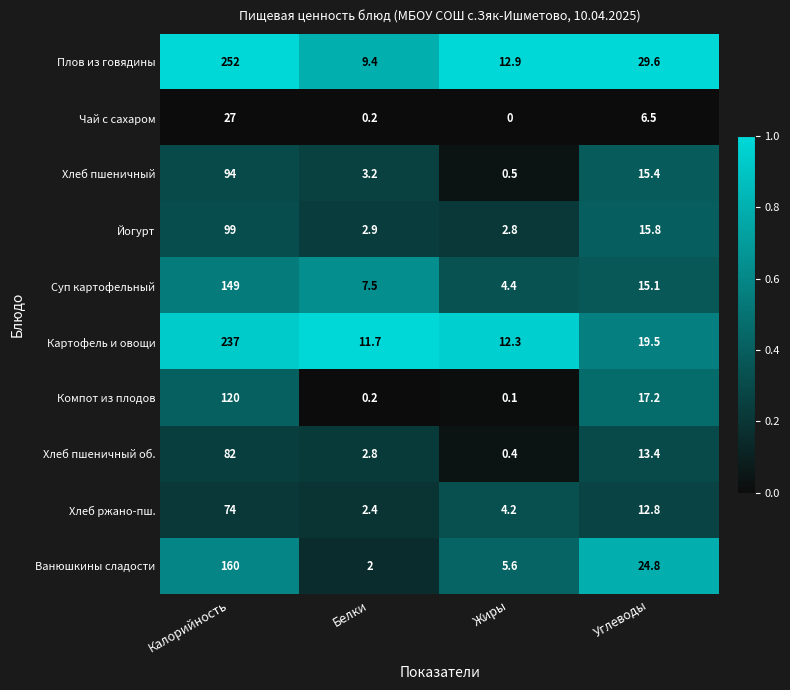

Rank the series at Углеводы from highest to lowest value.

Плов из говядины, Ванюшкины сладости, Картофель и овощи, Компот из плодов, Йогурт, Хлеб пшеничный, Суп картофельный, Хлеб пшеничный об., Хлеб ржано-пш., Чай с сахаром